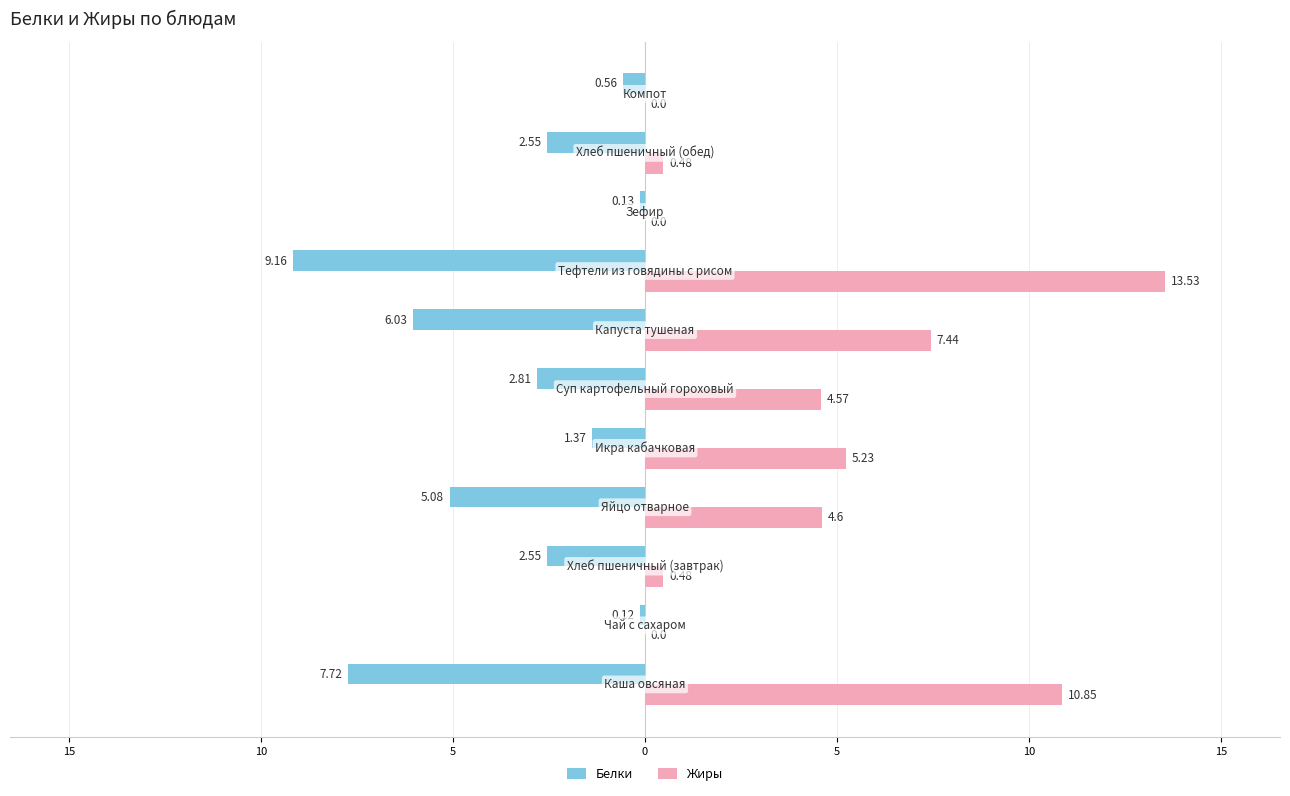

What are all the series names shown in the legend?

Белки, Жиры